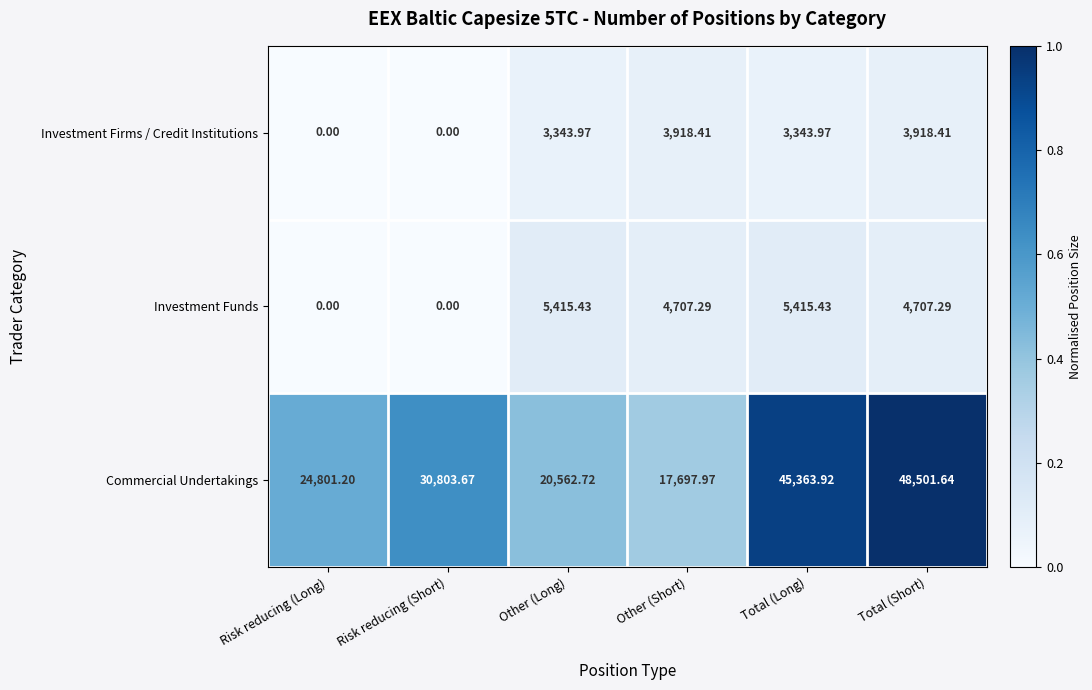

At which label is Commercial Undertakings closest to 33099?

Risk reducing (Short)